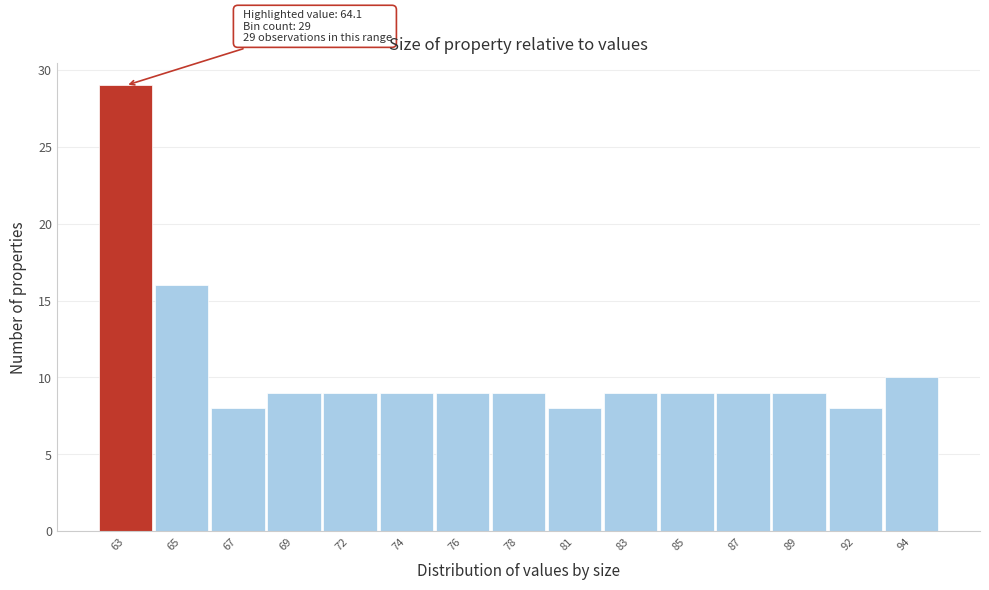

Reading left to right, list all the values displayed in this chart.

29	16	8	9	9	9	9	9	8	9	9	9	9	8	10